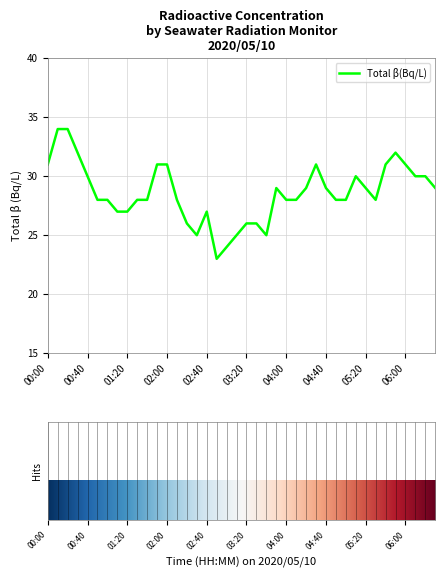

How many categories are shown in the chart?

40